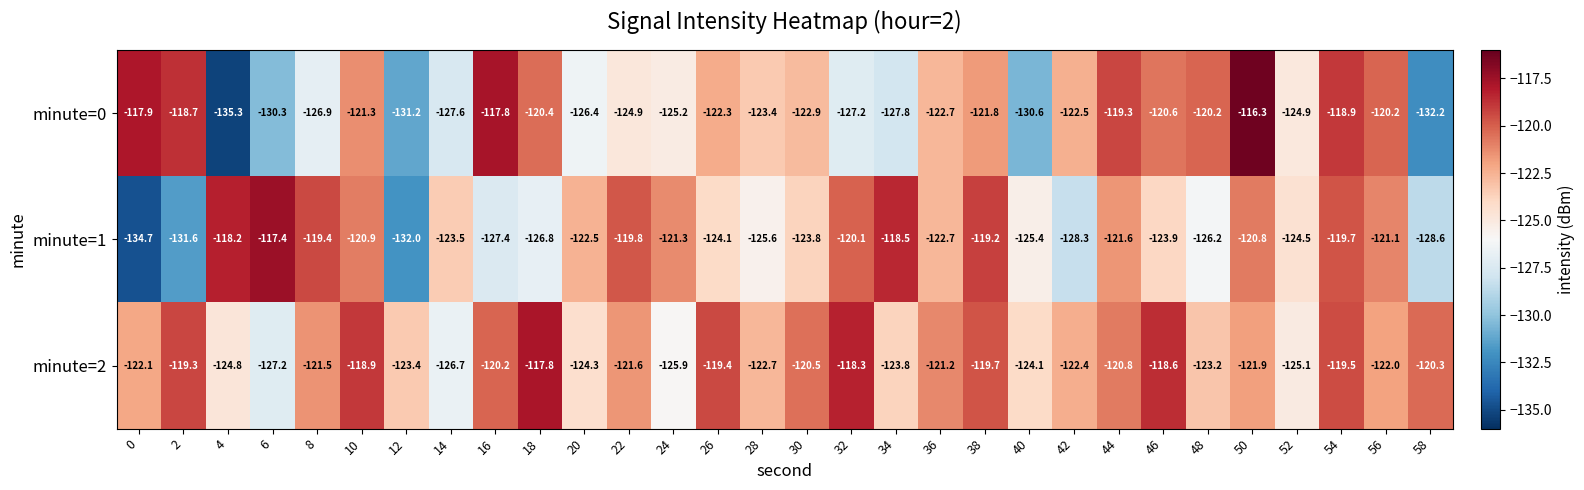

Which series has the largest total across all categories?

minute=2